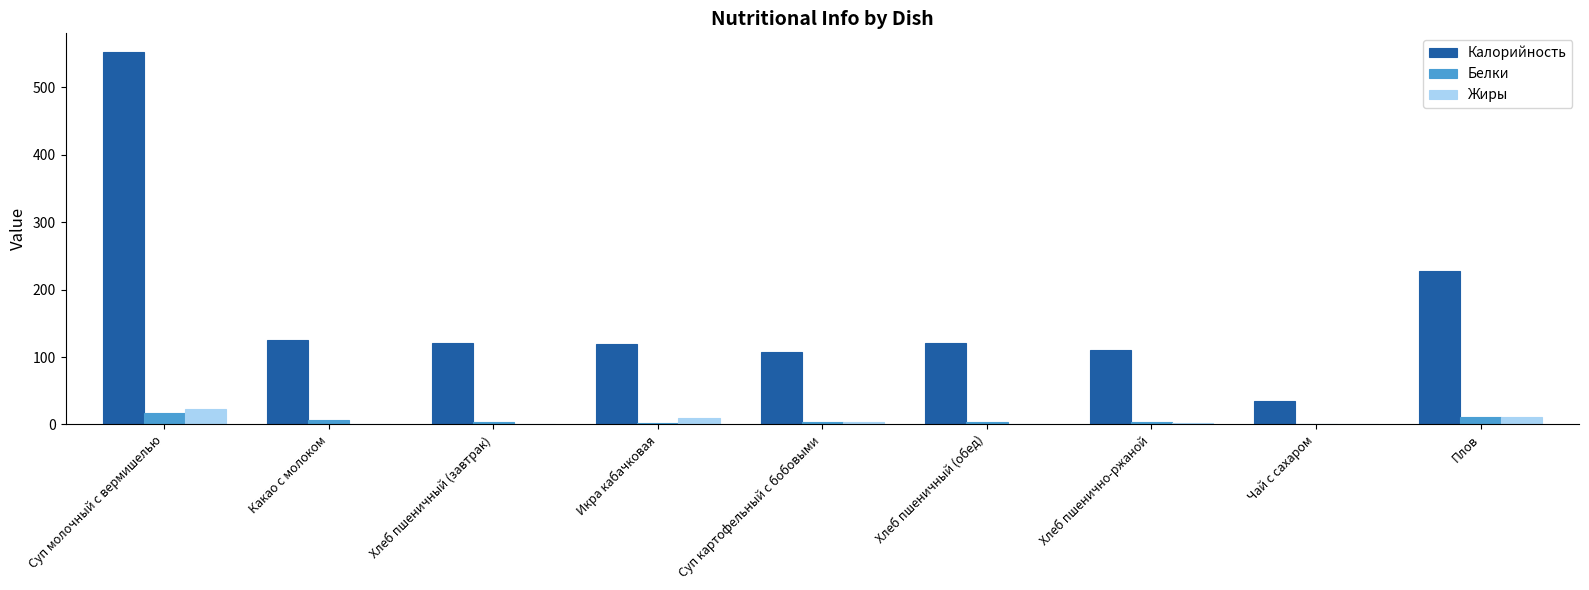

What is the sum of all Жиры values?

48.7